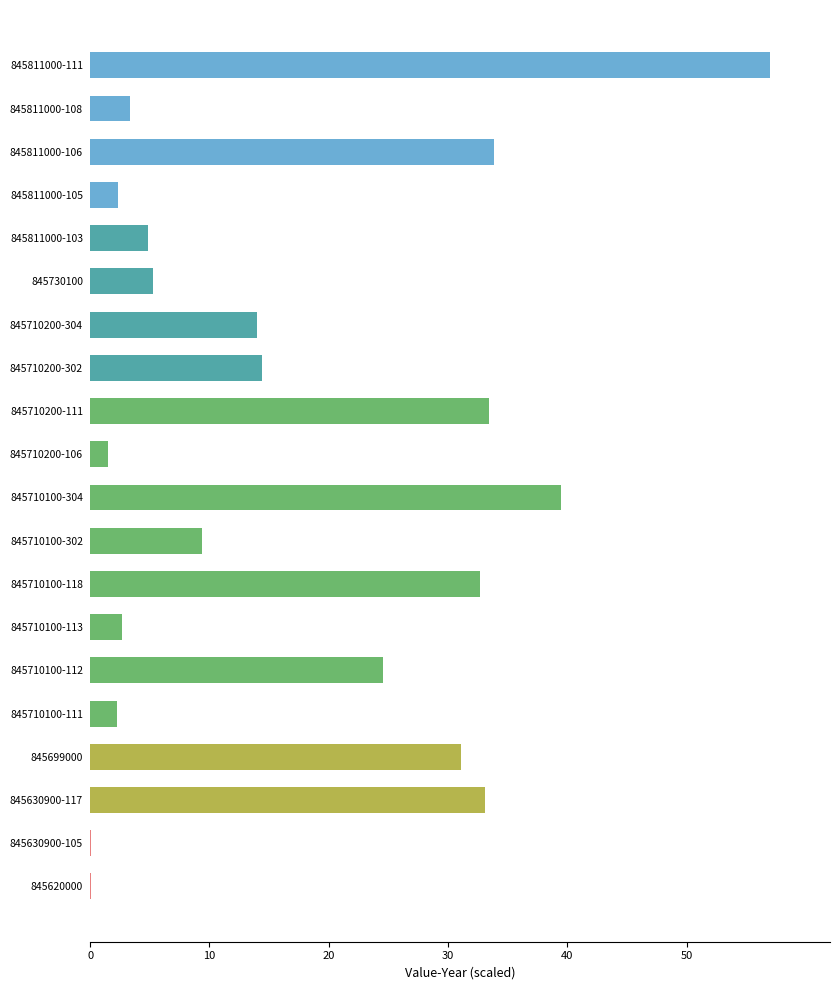

Which category has the highest value across all series?

845811000-111